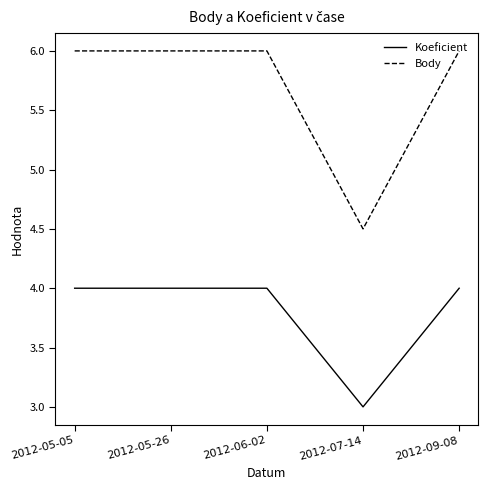

True or false: Body and Koeficient intersect in this chart.

False